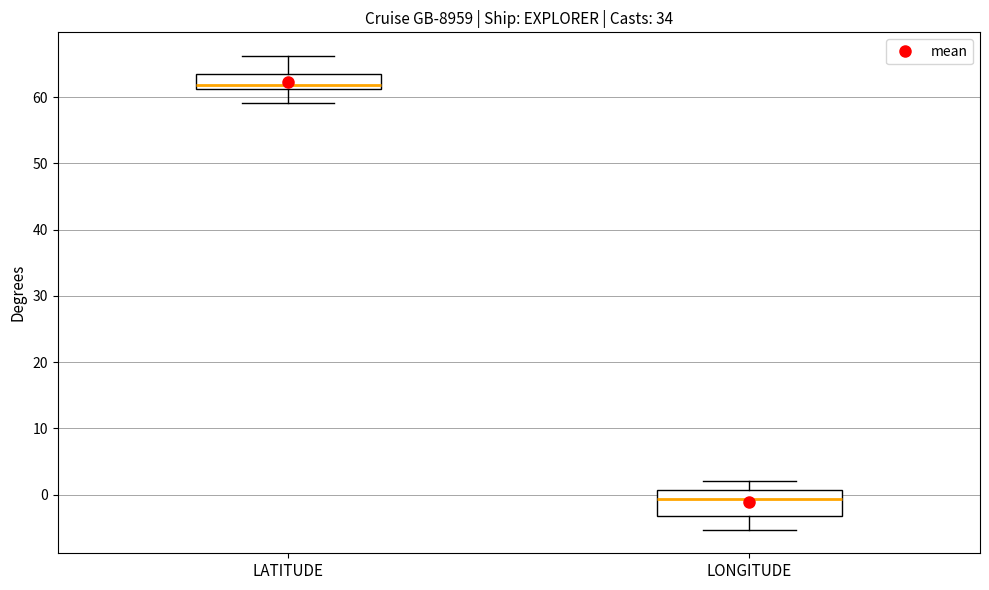

Reading left to right, transcribe this box plot: for each box, give where its median line is, the range the box spans, and where its two whiskers end, as read against the y-axis. The values are not printed on the chart, so give them approximately, as read against the axis.

LATITUDE: median 62, box 61 to 63, whiskers 59 to 66
LONGITUDE: median -1, box -3 to 1, whiskers -5 to 2